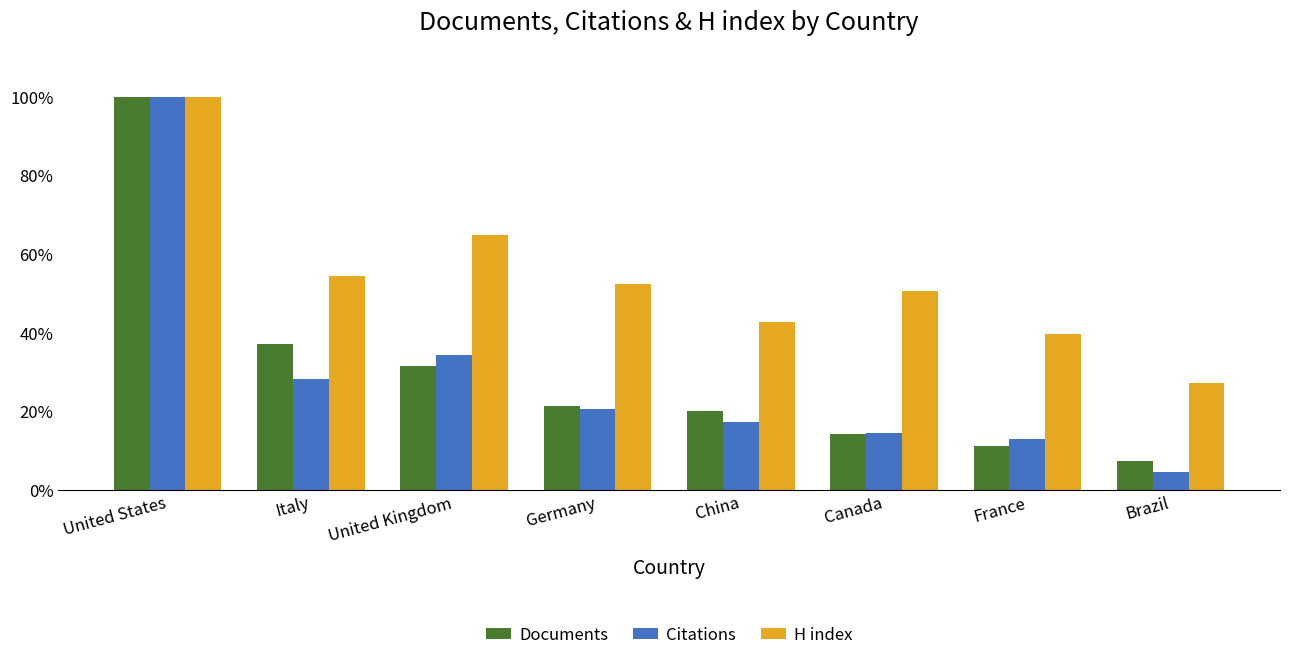

Rank the series at China from lowest to highest value.

Citations, Documents, H index